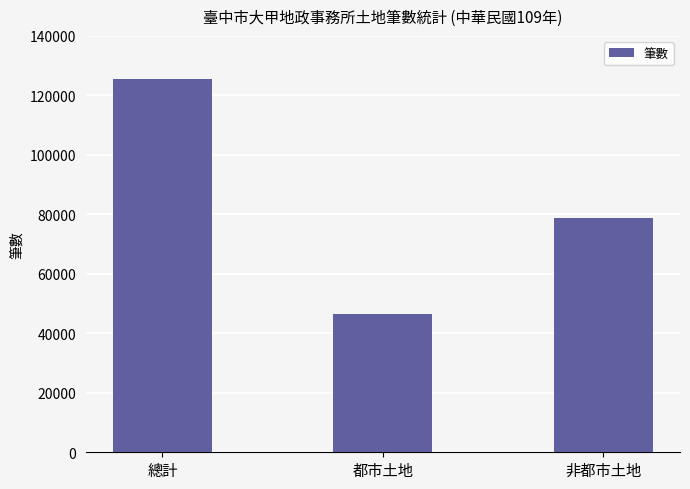

Which category has the lowest value across all series?

都市土地